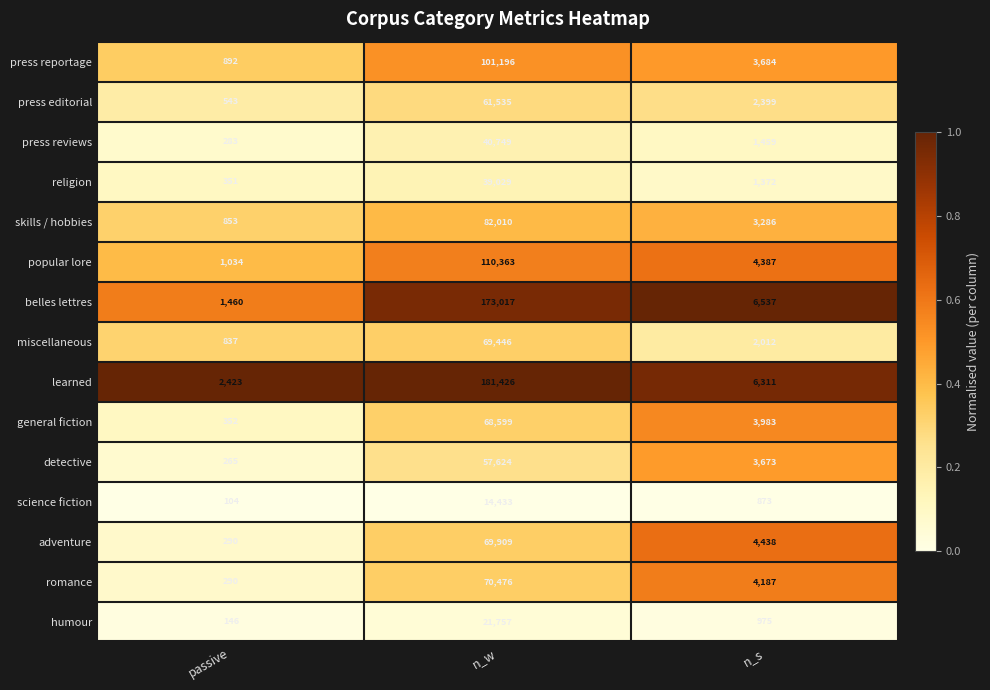

Where is adventure nearest to the value 35099?

n_s